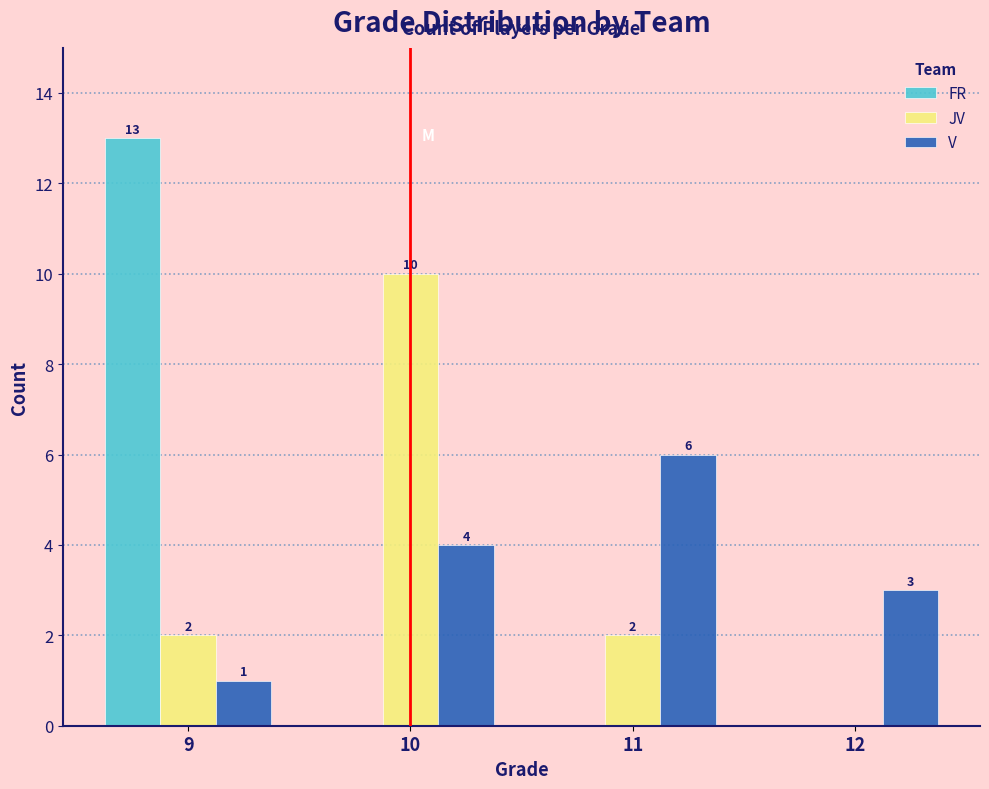

Reading left to right, transcribe all the data shown in this chart.

FR: 9=13	10=0	11=0	12=0
JV: 9=2	10=10	11=2	12=0
V: 9=1	10=4	11=6	12=3